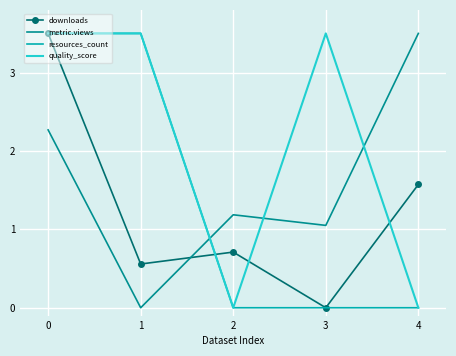

The value of downloads at 2 is 0.4. True or false?

False